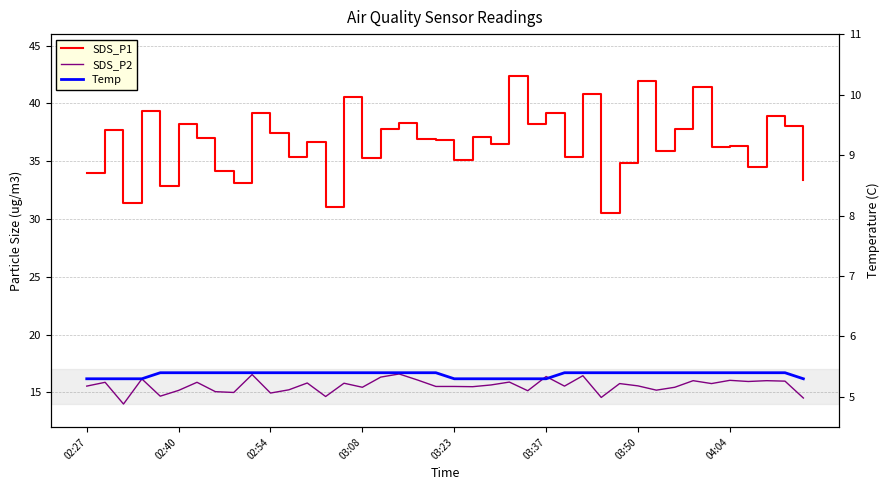

Reading left to right, transcribe all the data shown in this chart.

SDS_P1: 34.0	37.7	31.4	39.4	32.9	38.2	37.0	34.2	33.1	39.2	37.5	35.4	36.7	31.1	40.5	35.3	37.8	38.3	37.0	36.8	35.1	37.1	36.5	42.4	38.2	39.2	35.4	40.8	30.6	34.9	42.0	35.9	37.8	41.4	36.2	36.4	34.5	38.9	38.0	33.4
SDS_P2: 15.6	15.9	14.0	16.2	14.7	15.2	15.9	15.1	15.0	16.6	14.9	15.2	15.8	14.7	15.8	15.4	16.3	16.6	16.1	15.5	15.5	15.5	15.7	15.9	15.2	16.4	15.6	16.4	14.6	15.8	15.6	15.2	15.4	16.0	15.8	16.1	15.9	16.0	16.0	14.5
Temp: 5.3	5.3	5.3	5.3	5.4	5.4	5.4	5.4	5.4	5.4	5.4	5.4	5.4	5.4	5.4	5.4	5.4	5.4	5.4	5.4	5.3	5.3	5.3	5.3	5.3	5.3	5.4	5.4	5.4	5.4	5.4	5.4	5.4	5.4	5.4	5.4	5.4	5.4	5.4	5.3